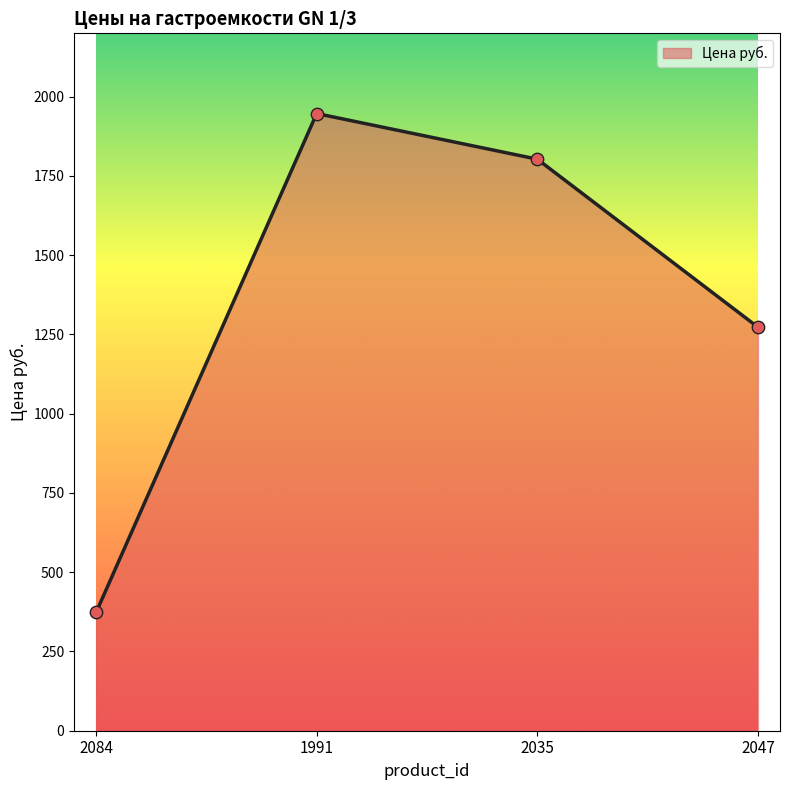

Approximately how many times larger is the value at 2035 compared to 2084?

4.8